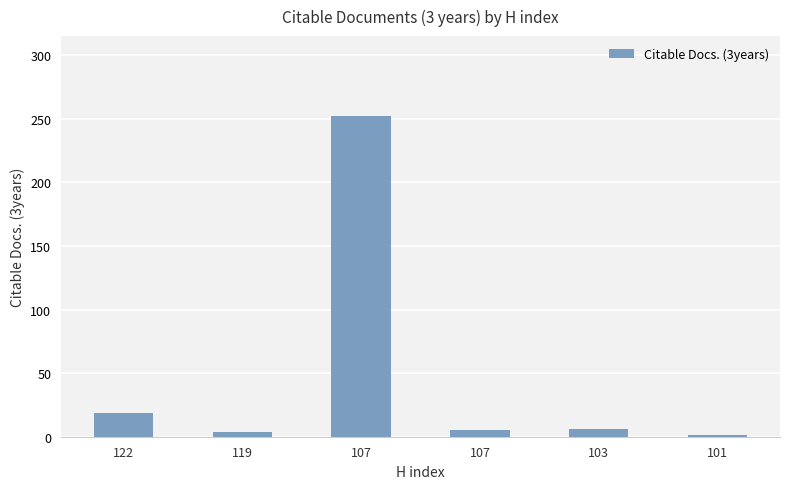

How many bars are there in total?

6